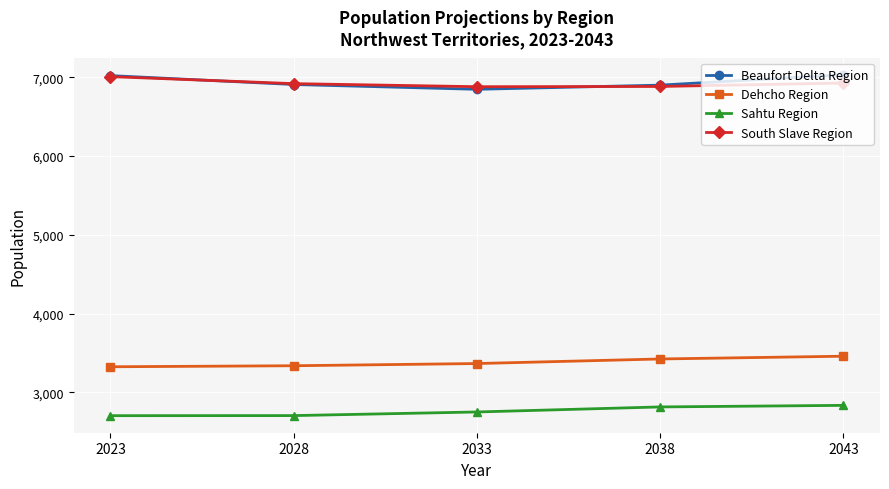

What is the spread (max minus min) of values at 2033?

4130